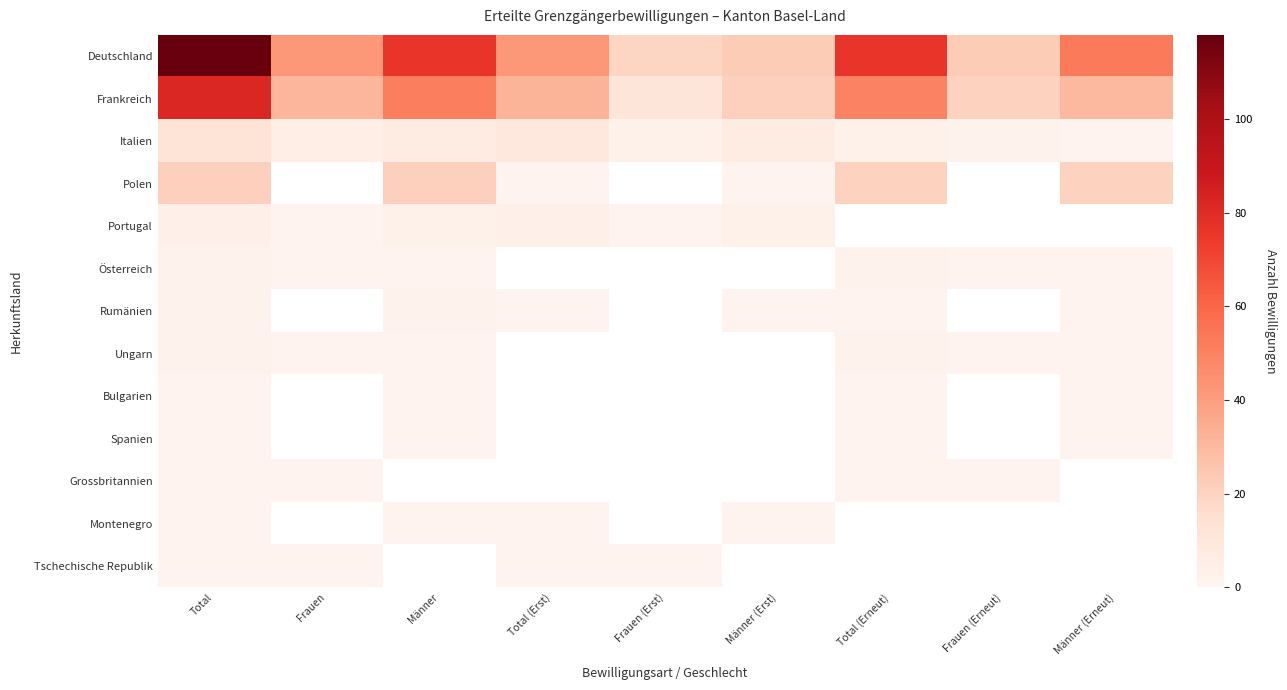

List the series in order of their peak value, lowest first.

Bulgarien, Spanien, Grossbritannien, Montenegro, Tschechische Republik, Österreich, Rumänien, Ungarn, Portugal, Italien, Polen, Frankreich, Deutschland